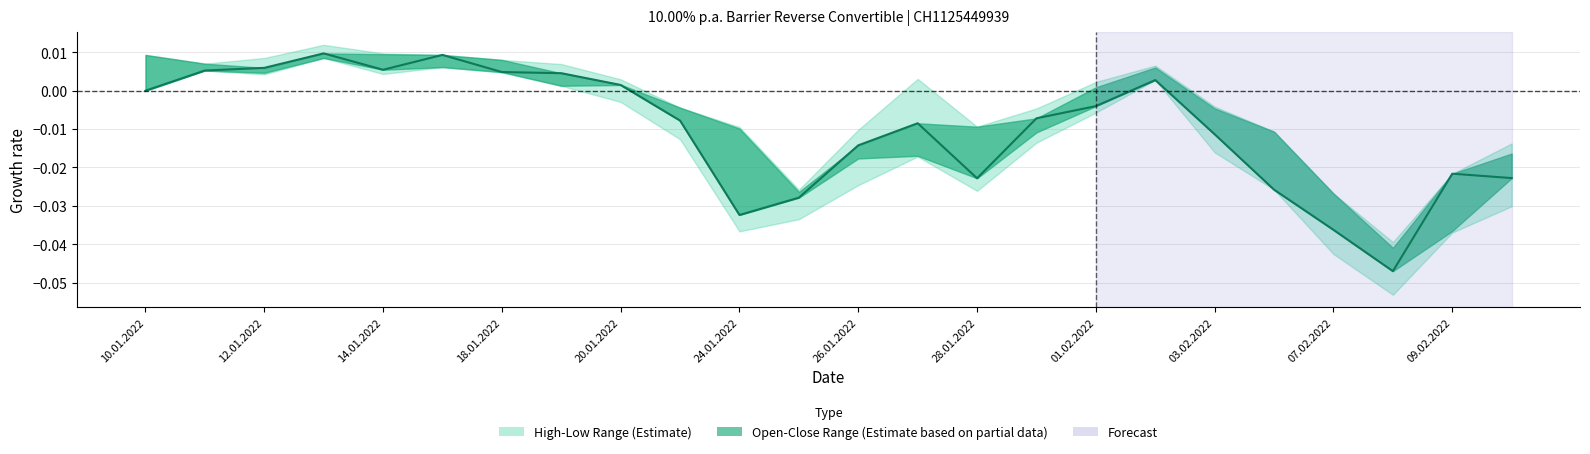

True or false: the data has more than 0 interior local peaks.

True